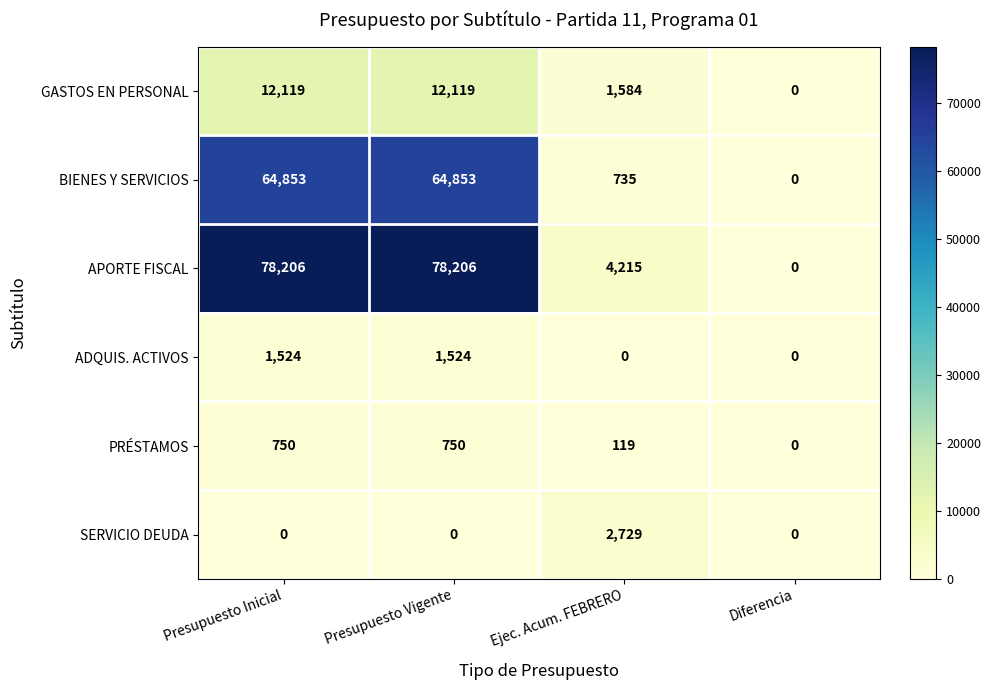

Which series has the largest total across all categories?

APORTE FISCAL